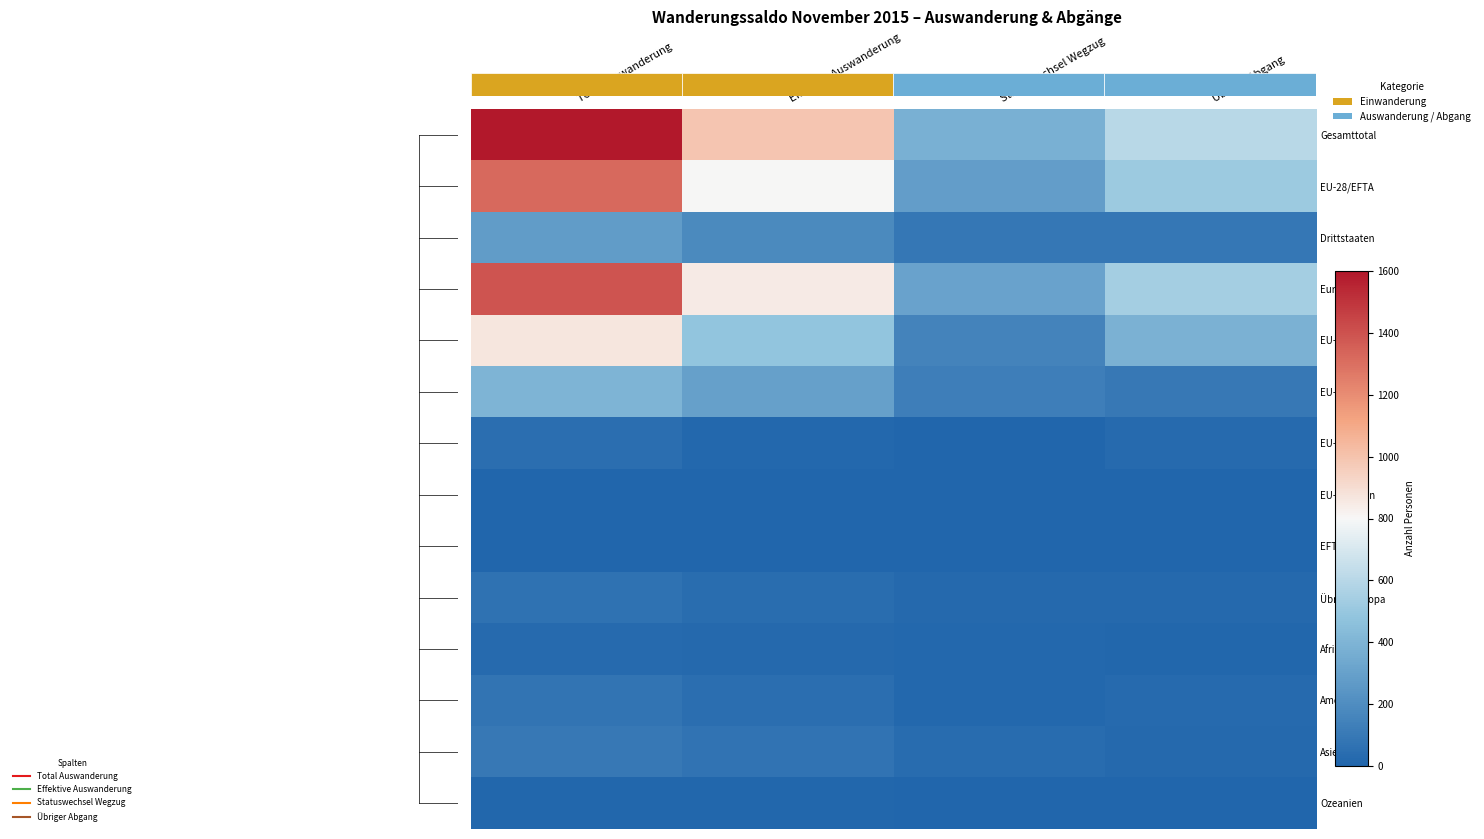

What is the difference between the Afrika values at Statuswechsel Wegzug and Übriger Abgang?

2